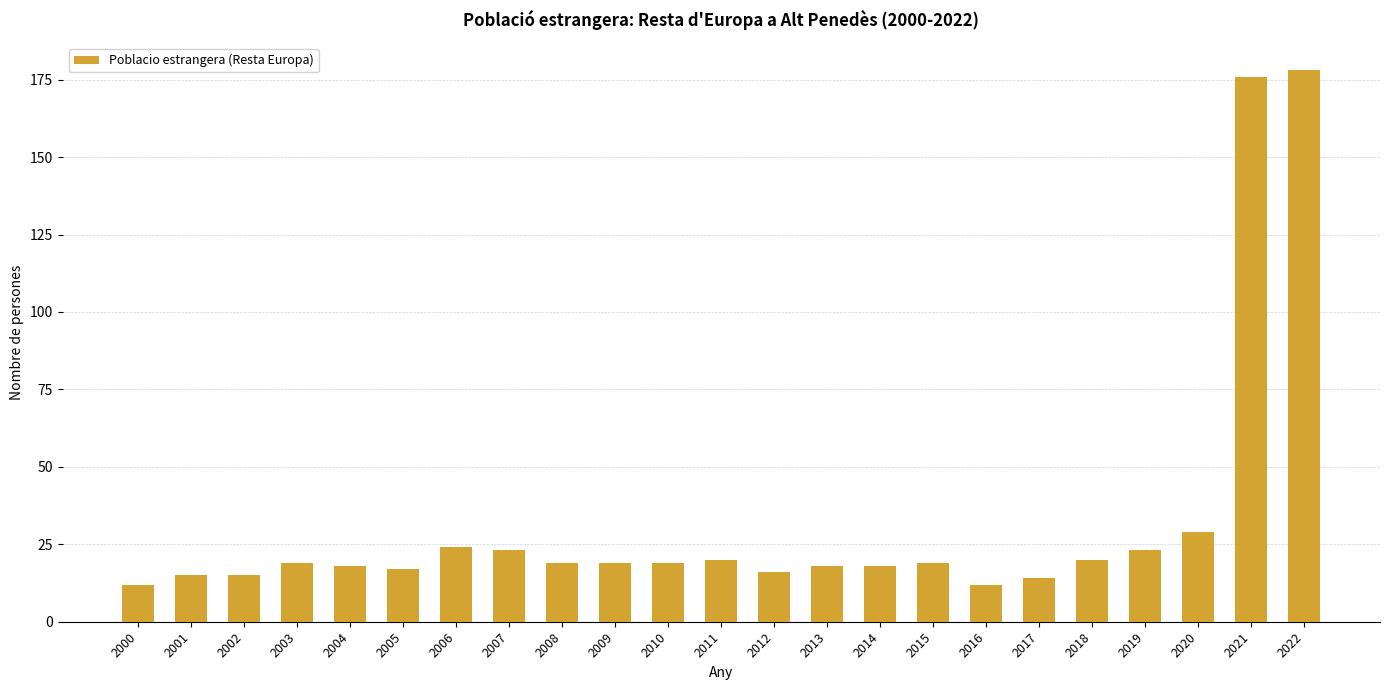

What is the change in value from 2002 to 2014?

+3